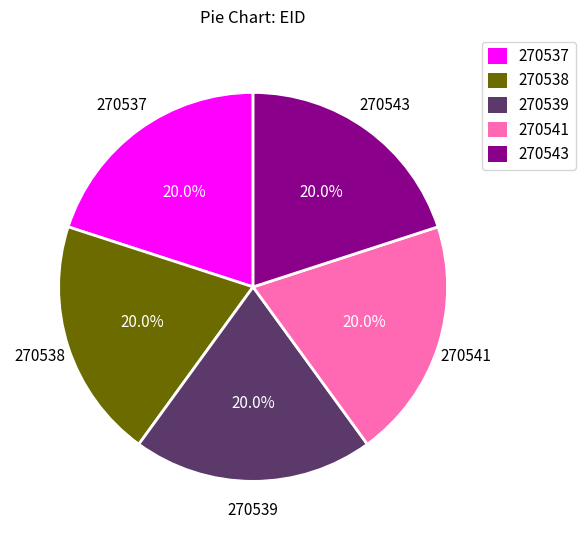

To the nearest percent, what is the combined percentage of 270538 and 270543?

40%